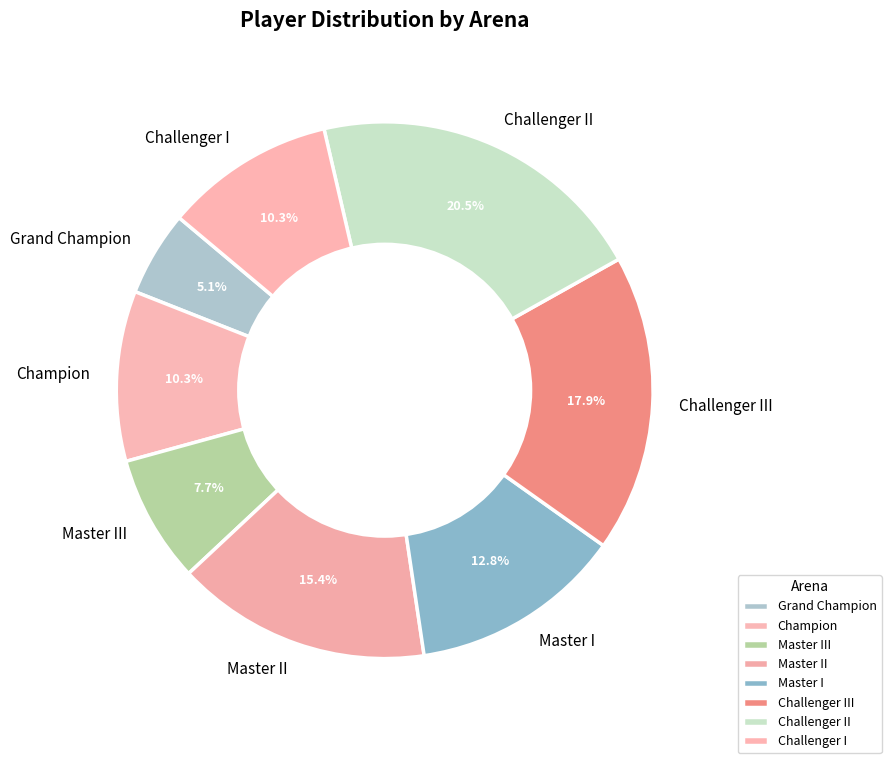

How much of the chart is everything except Grand Champion?

94.9%